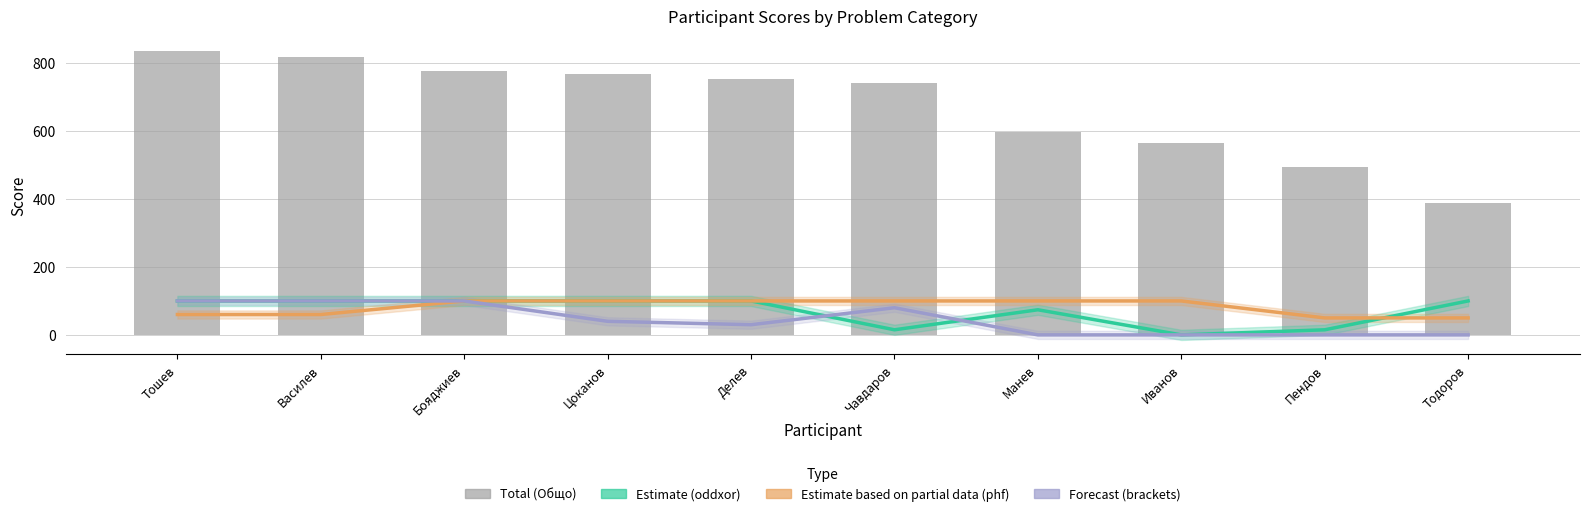

What is the sum of all Estimate (oddxor) values?

704